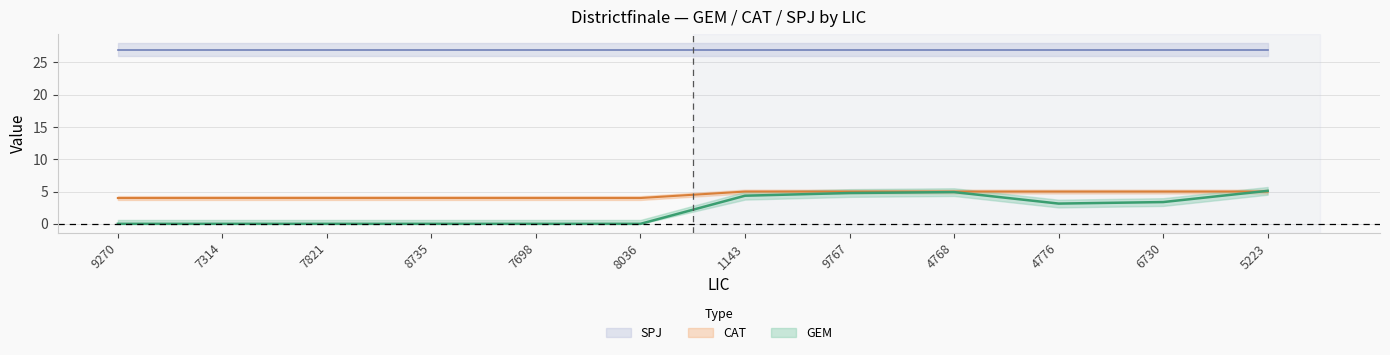

How many data points in GEM are above 3?

6